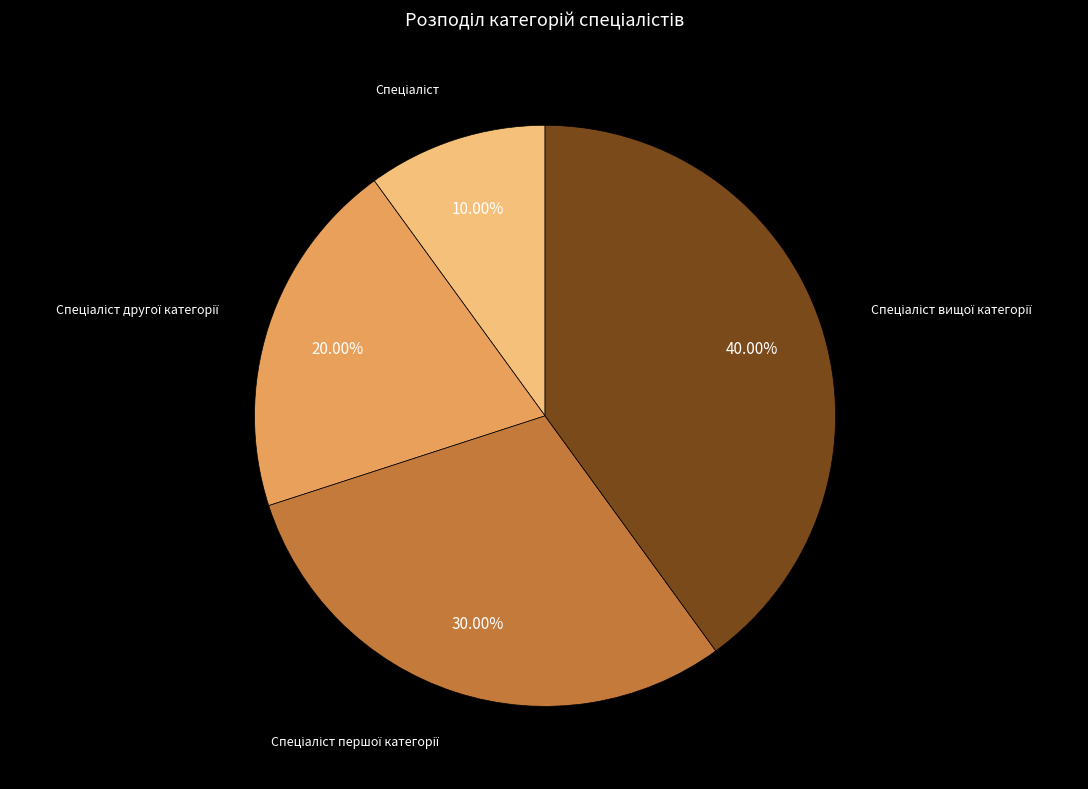

Is there any slice that represents more than half of the pie?

No